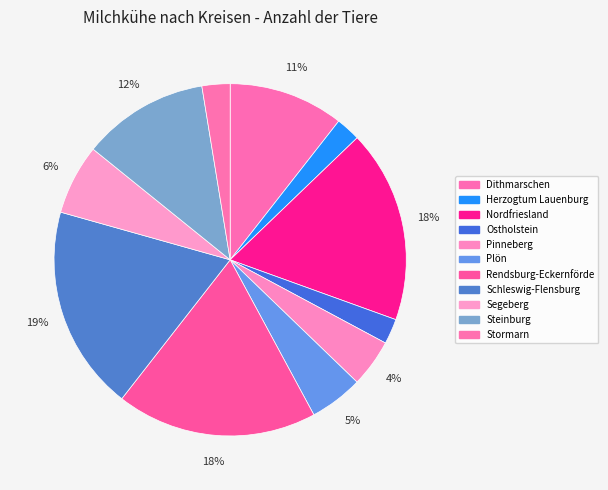

To the nearest percent, what is the difference between the Dithmarschen and Ostholstein slice percentages?

8%